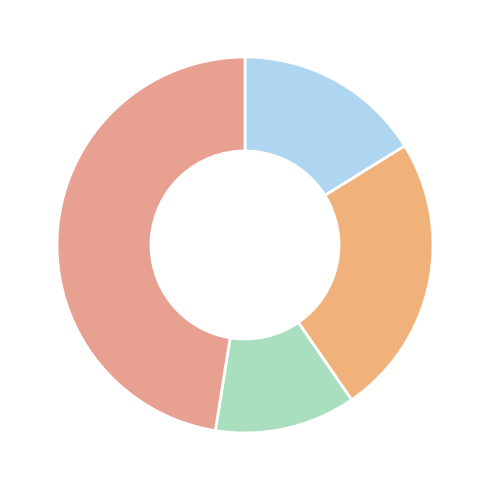

How many slices are in this pie chart?

4